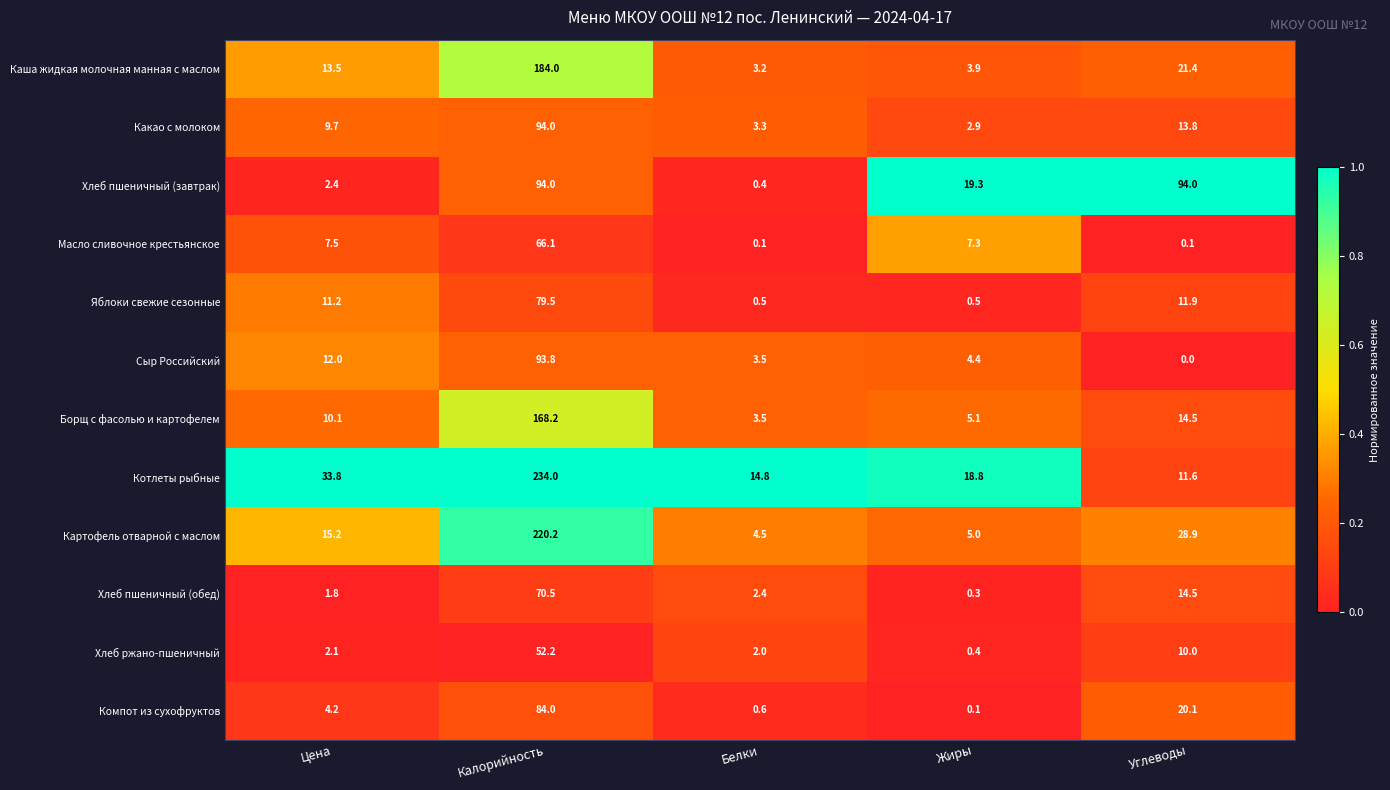

At which label does Картофель отварной с маслом reach its peak?

Калорийность